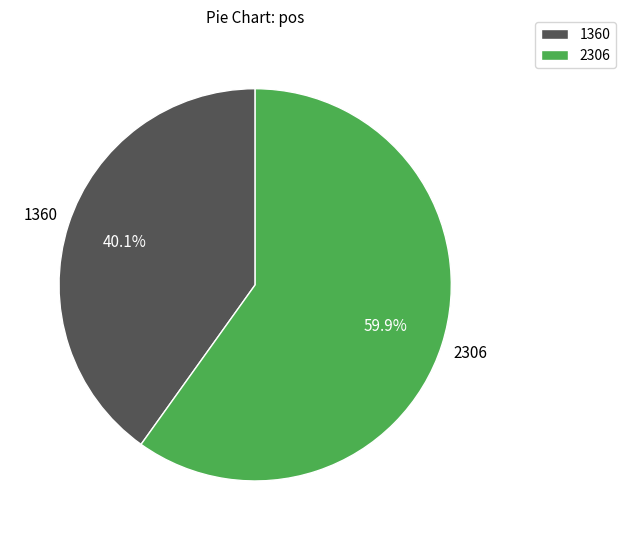

What is the largest slice in the pie chart?

2306